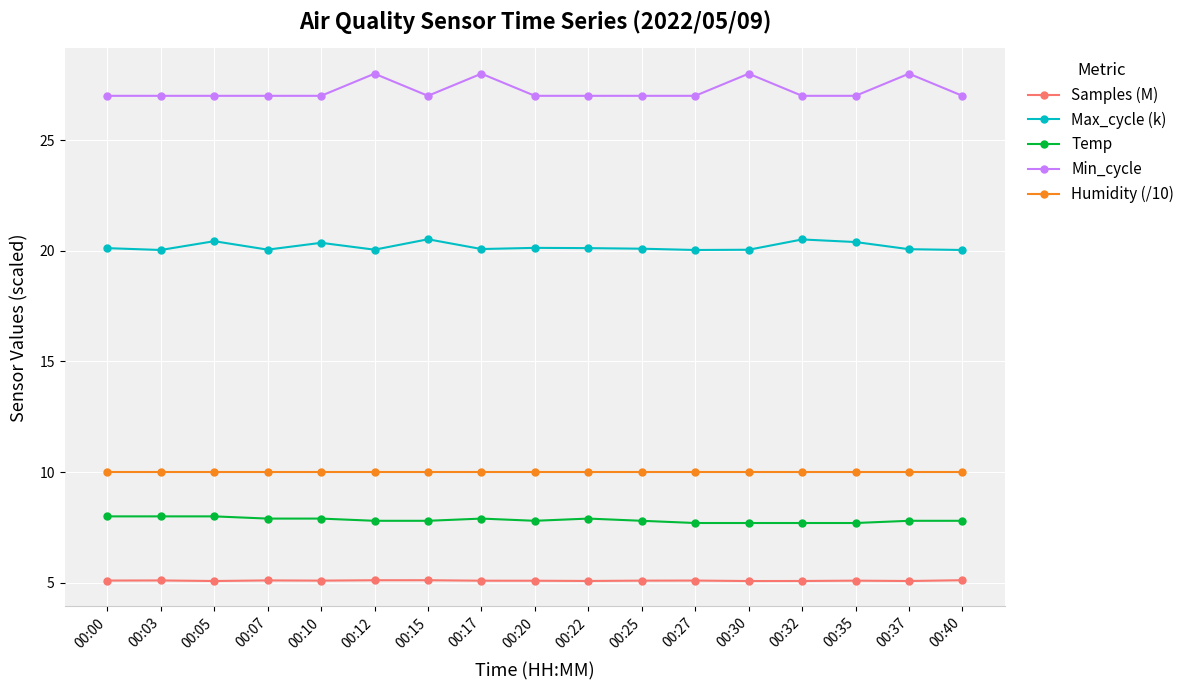

Read the Humidity (/10) value at 00:37.

10.0